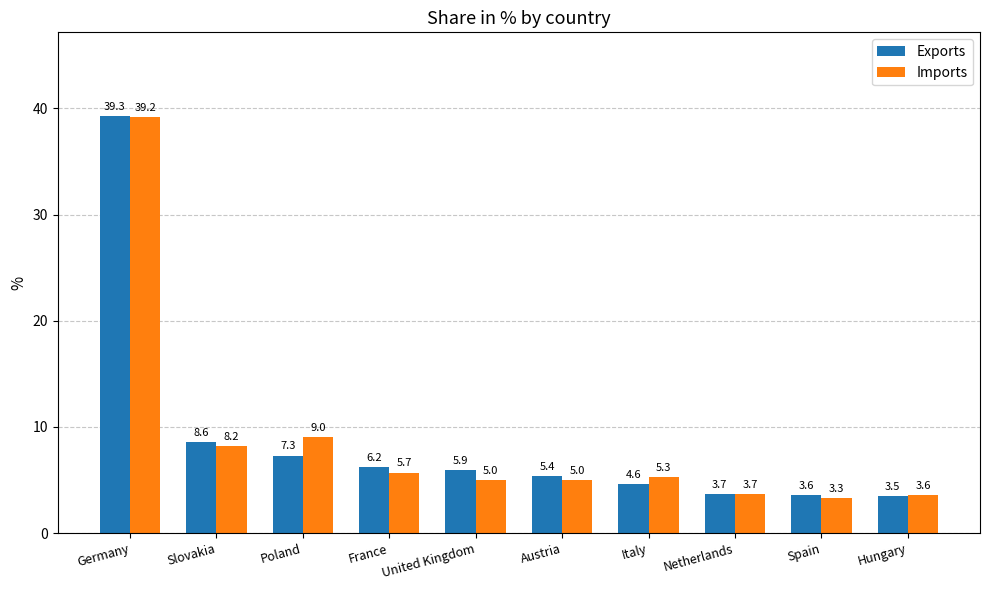

At how many categories does at least one series exceed 18?

1